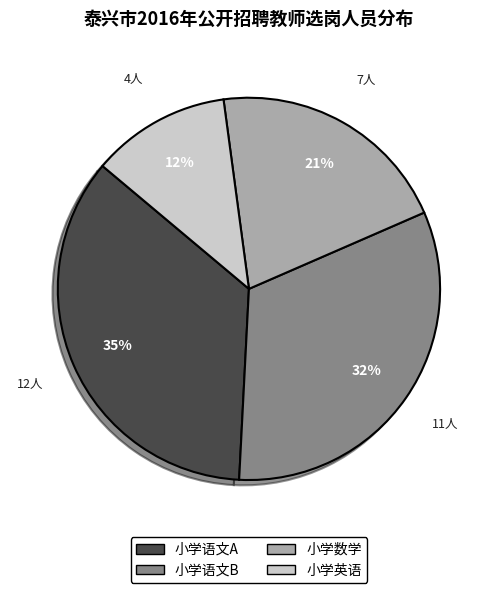

How many slices are in this pie chart?

4